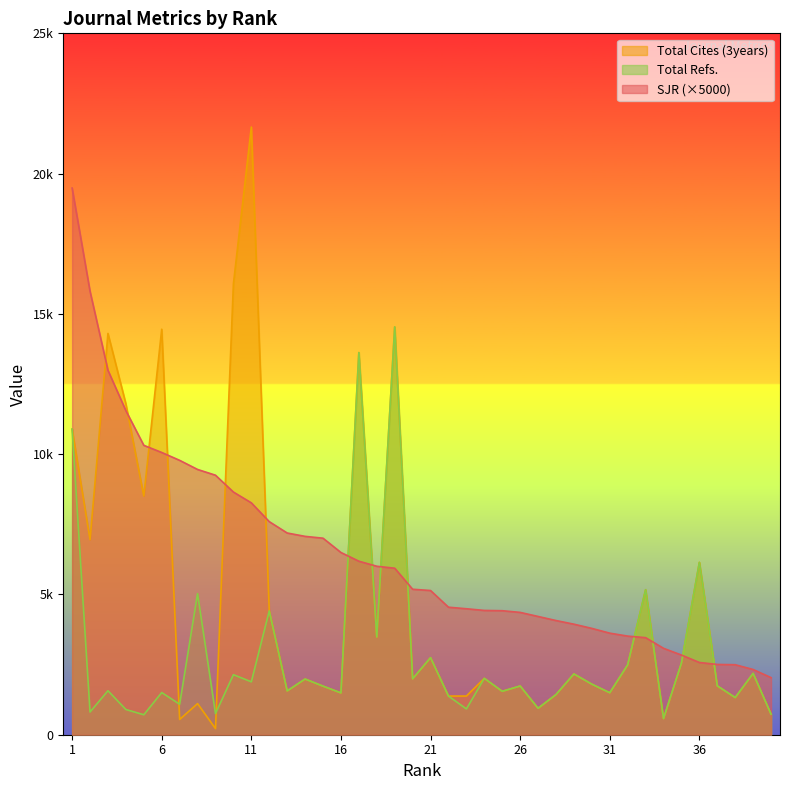

The SJR series shows 5935.0 at 19. True or false?

True